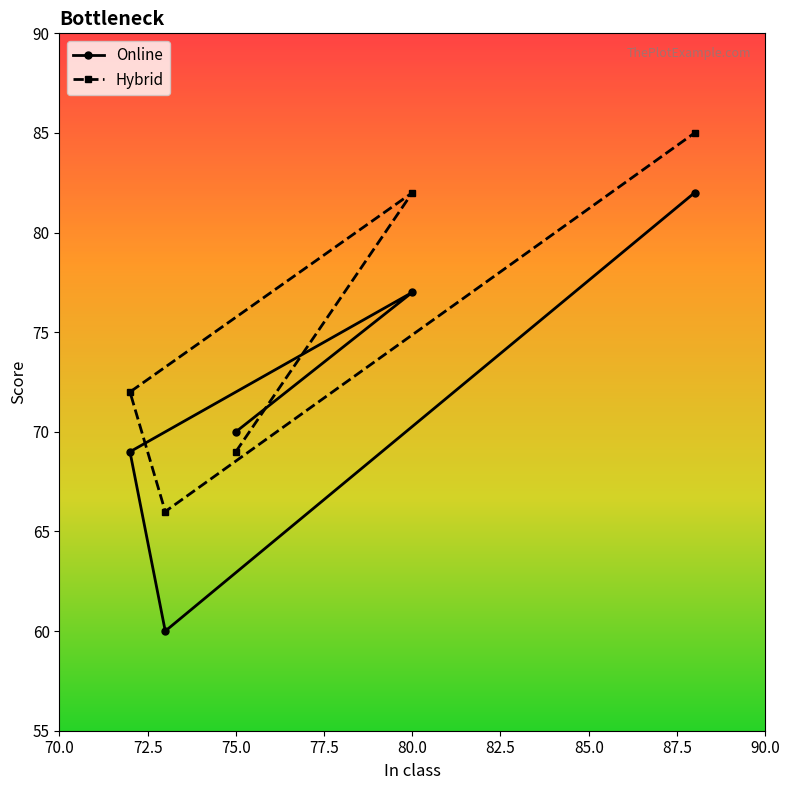

List the series in order of their peak value, highest first.

Hybrid, Online